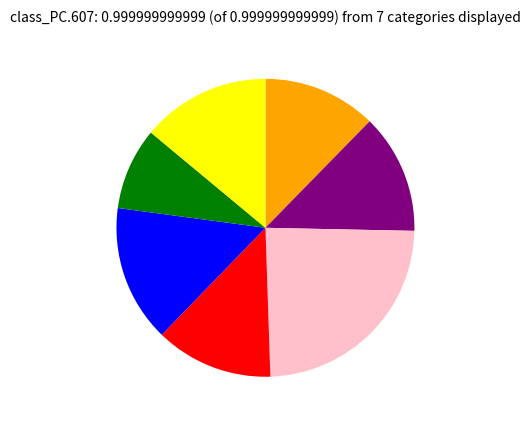

Is there any slice that represents more than half of the pie?

No